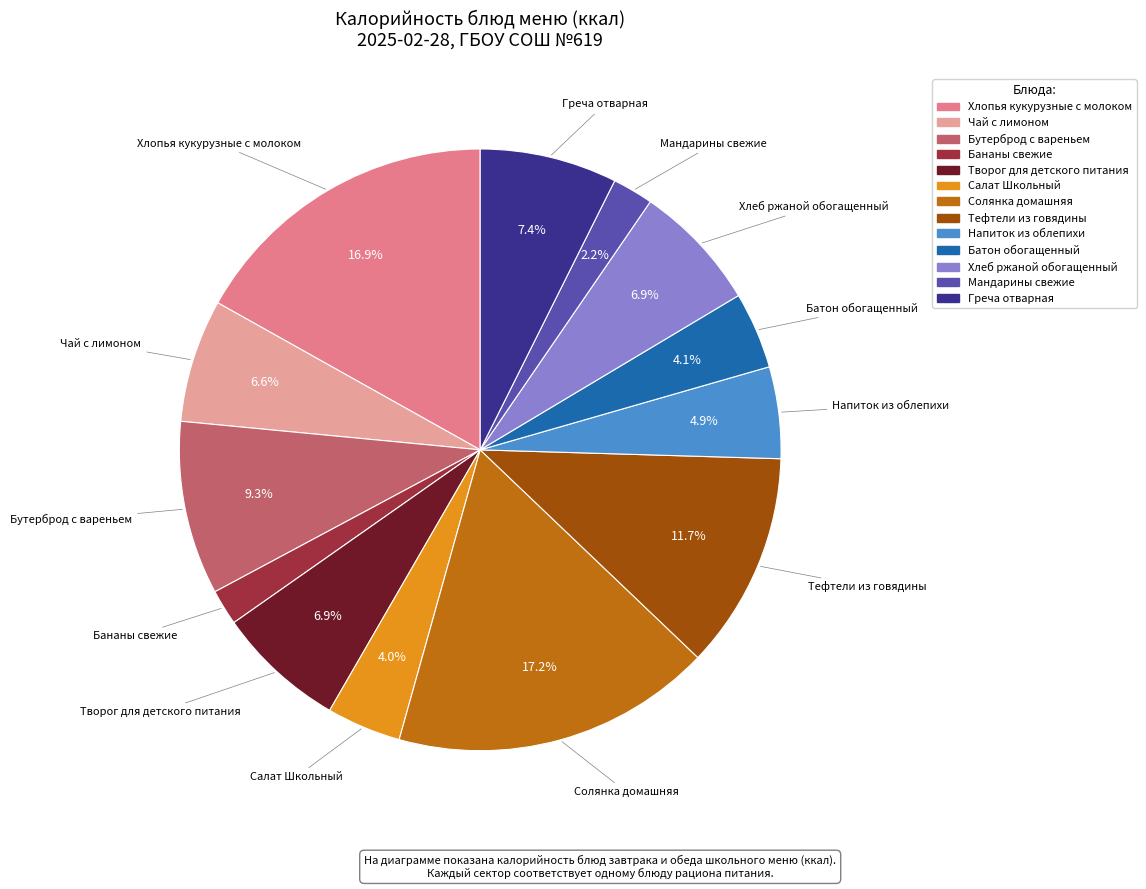

Which has a higher value, Греча отварная or Батон обогащенный?

Греча отварная